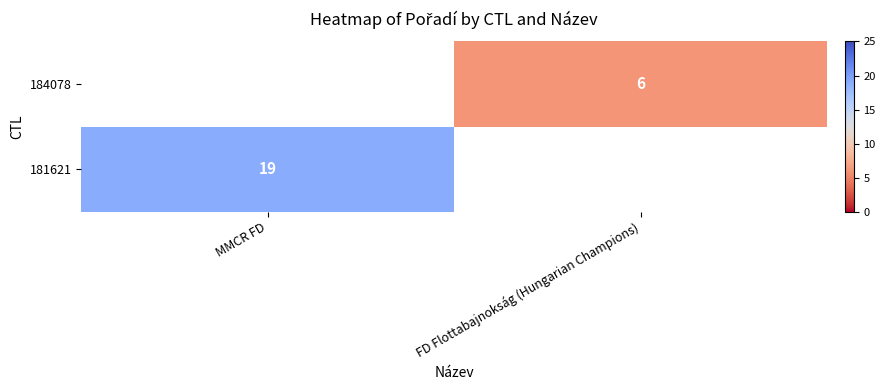

Is the value of 184078 at FD Flottabajnokság (Hungarian Champions) greater than the value of 181621 at MMCR FD?

No